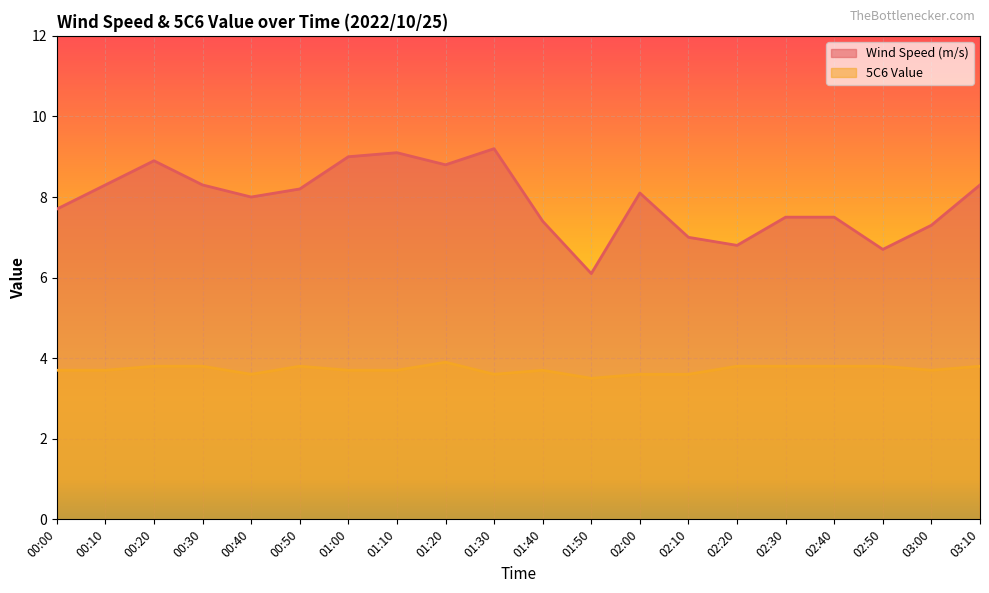

Which series has the largest range (max minus min)?

Wind Speed (m/s)